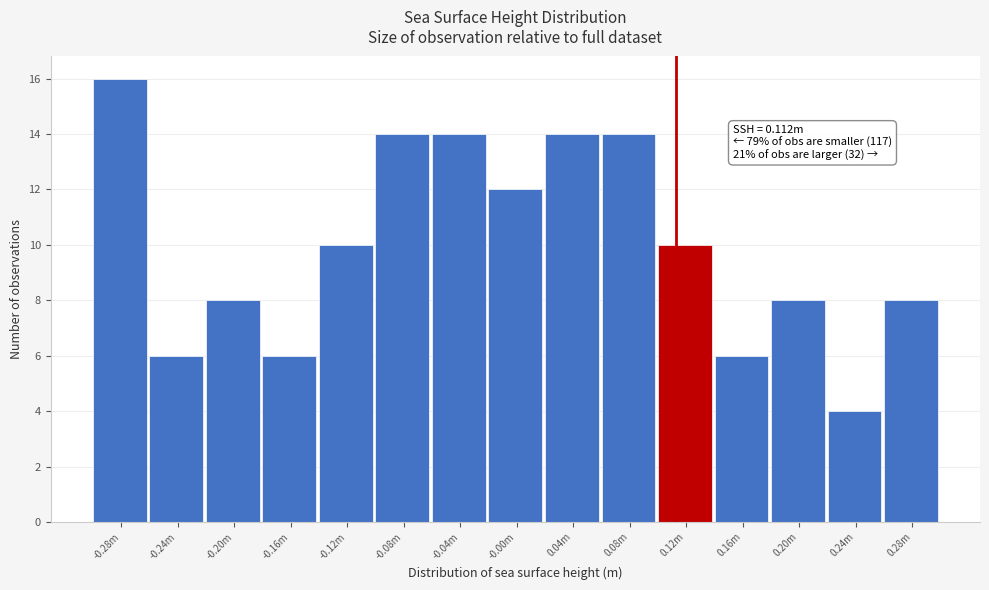

Reading left to right, transcribe all the data shown in this chart.

16	6	8	6	10	14	14	12	14	14	10	6	8	4	8